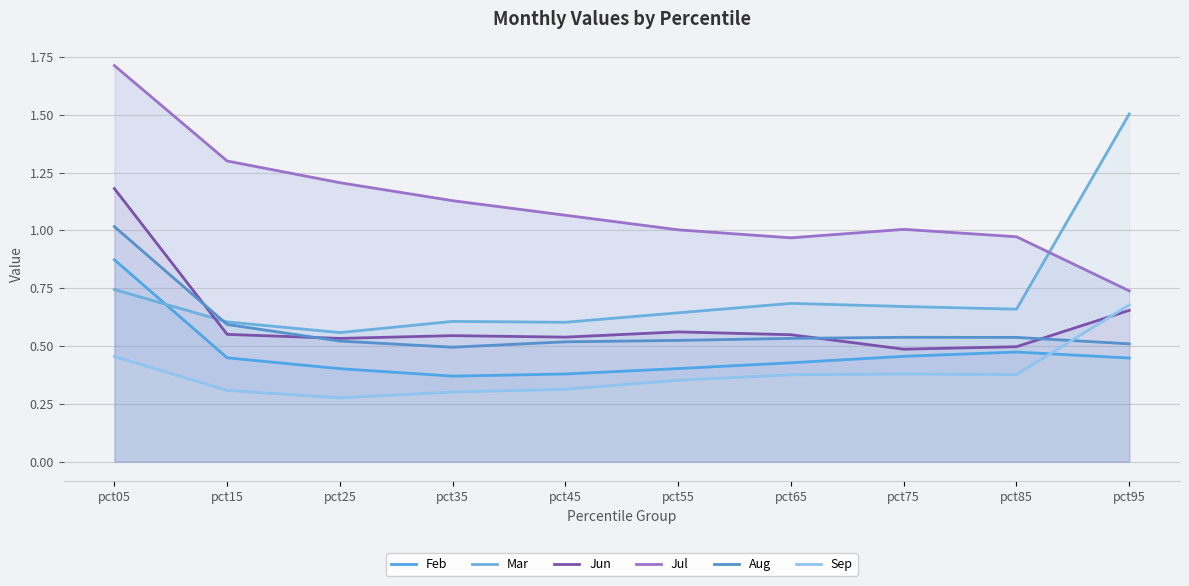

How many series are shown in this chart?

6